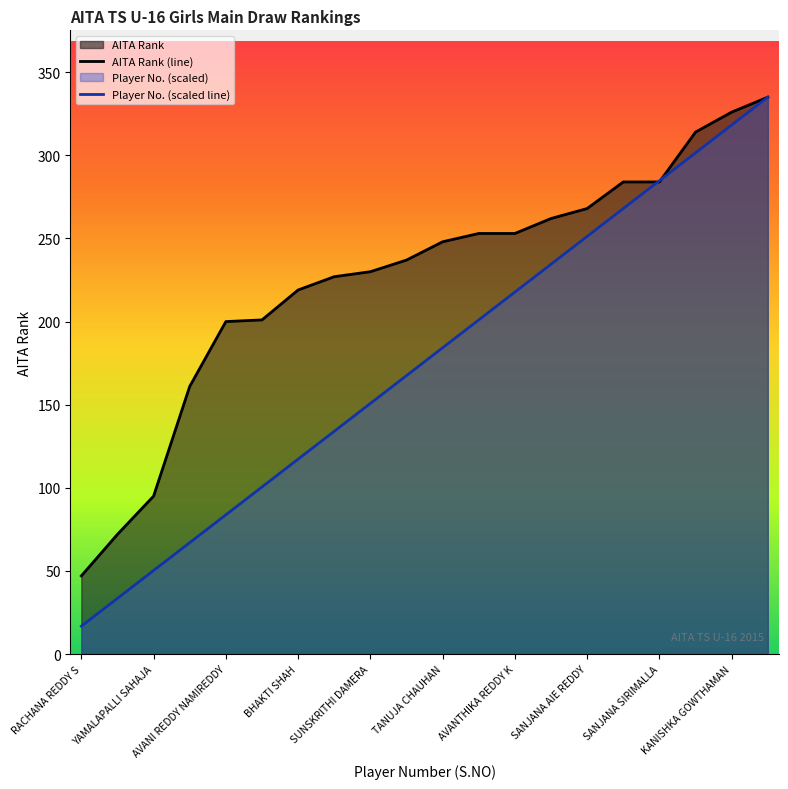

List the series in order of their overall mean, highest first.

AITA Rank (line), Player No. (scaled line)